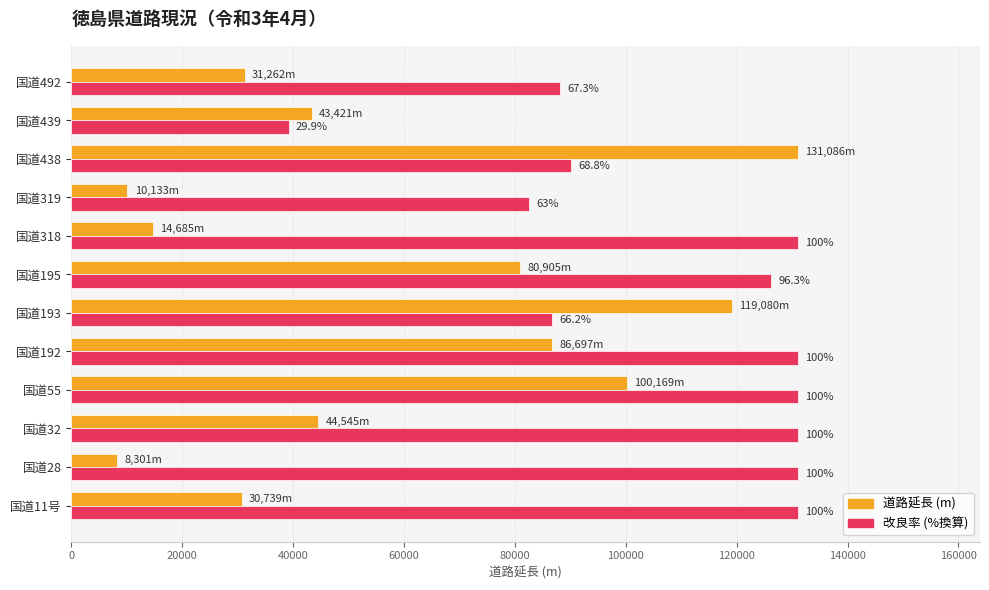

What are all the series names shown in the legend?

道路延長 (m), 改良率 (%換算)